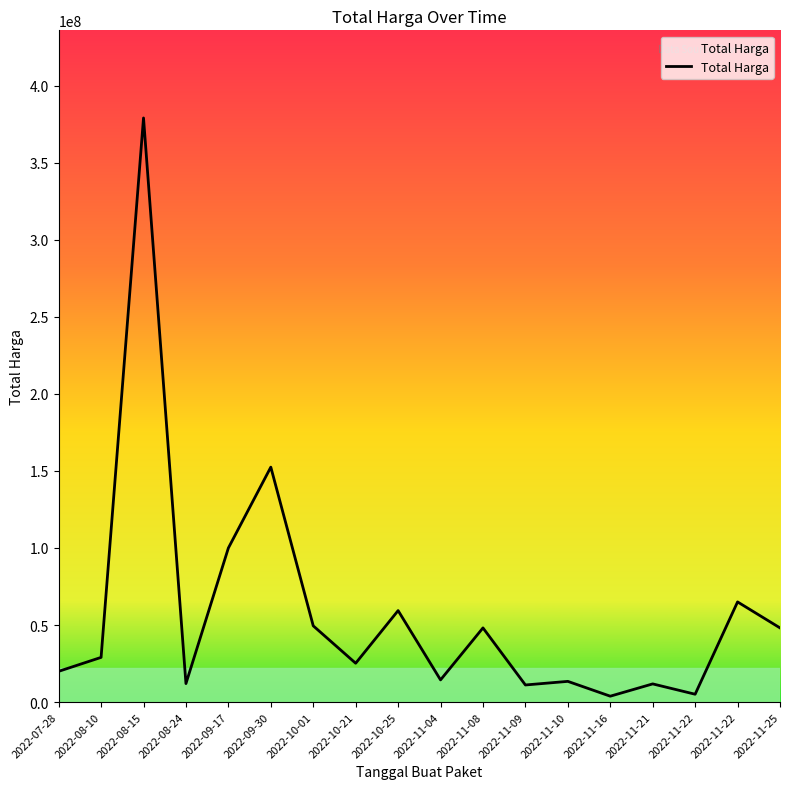

Reading right to left, what are all the values shown in this chart?

2022-11-25=48140000	2022-11-22=65000000	2022-11-22=5093000	2022-11-21=11800000	2022-11-16=3825000	2022-11-10=13442000	2022-11-09=11100000	2022-11-08=48140000	2022-11-04=14400000	2022-10-25=59375000	2022-10-21=25200000	2022-10-01=49478000	2022-09-30=152477000	2022-09-17=100000000	2022-08-24=12000000	2022-08-15=379075000	2022-08-10=29000000	2022-07-28=19950000